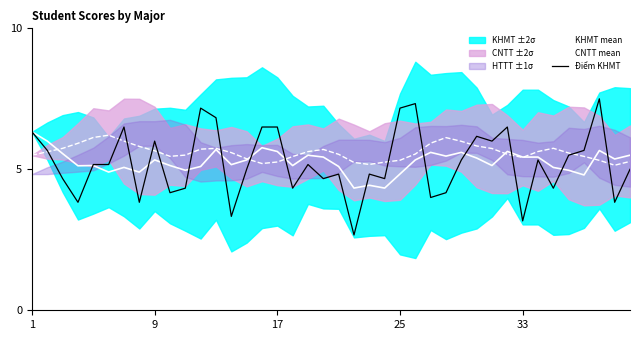

True or false: Điểm KHMT has a value of 5.5 at 35.

True